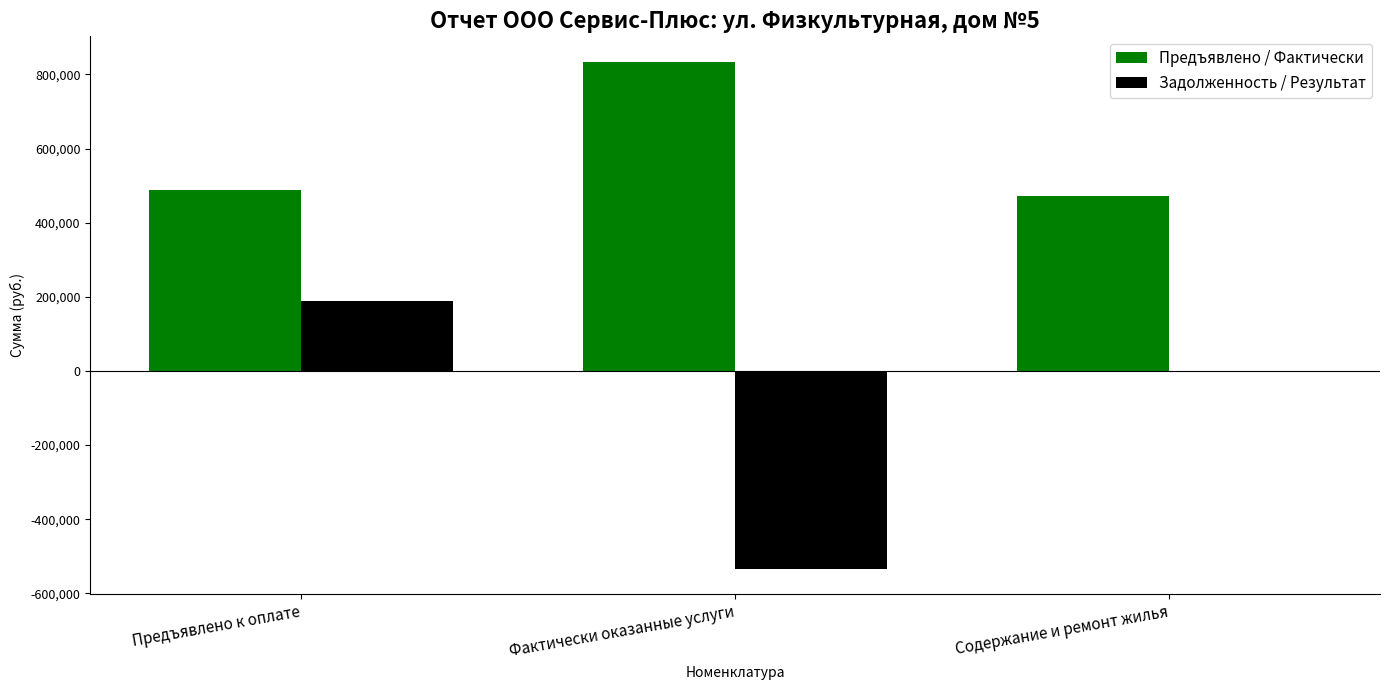

Between Фактически оказанные услуги and Содержание и ремонт жилья, which series saw the biggest shift?

Задолженность / Результат